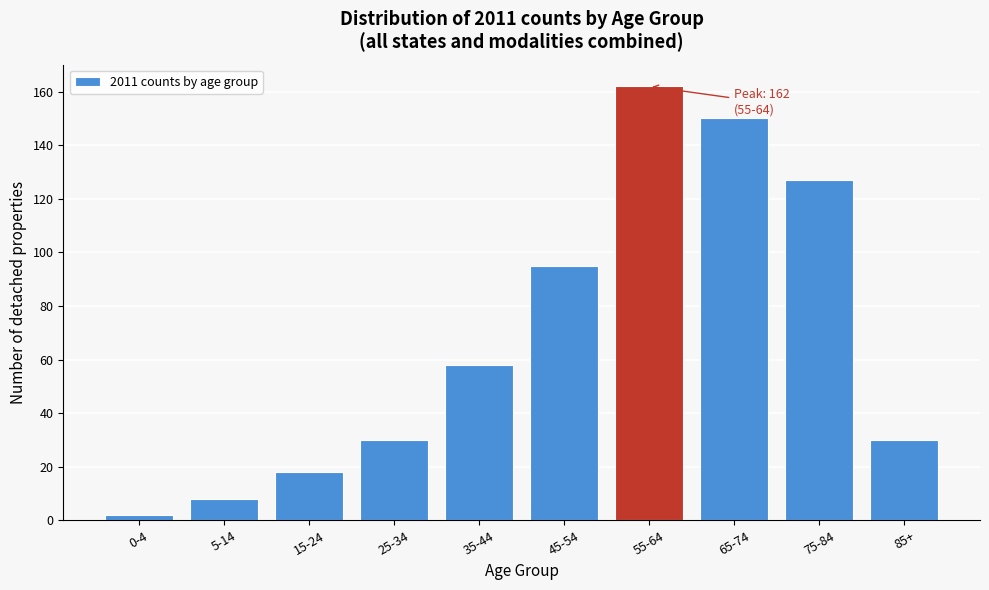

Reading left to right, extract all data points from this chart.

0-4=2	5-14=8	15-24=18	25-34=30	35-44=58	45-54=95	55-64=162	65-74=150	75-84=127	85+=30